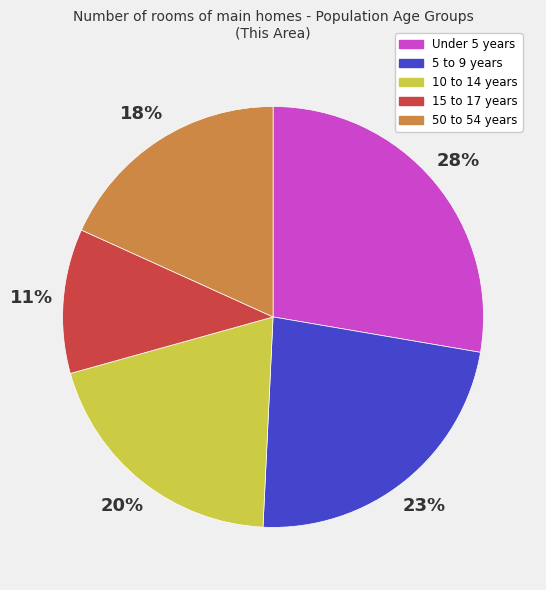

The 10 to 14 years slice represents 10% of the pie. True or false?

False